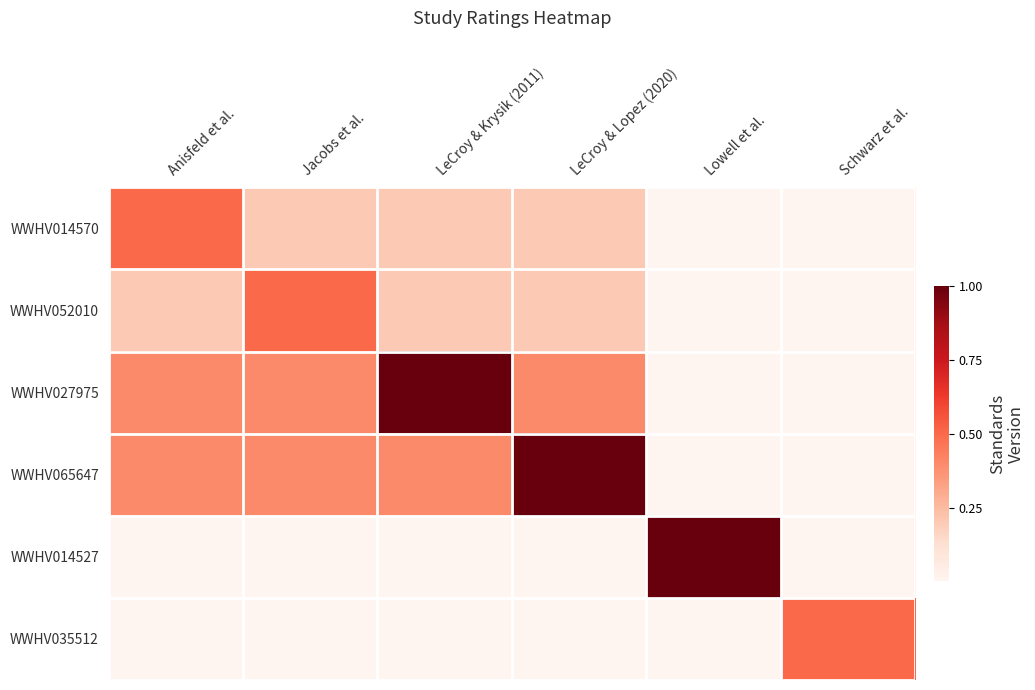

At LeCroy & Lopez (2020), list the series in order from smallest to largest.

WWHV014527, WWHV035512, WWHV014570, WWHV052010, WWHV027975, WWHV065647